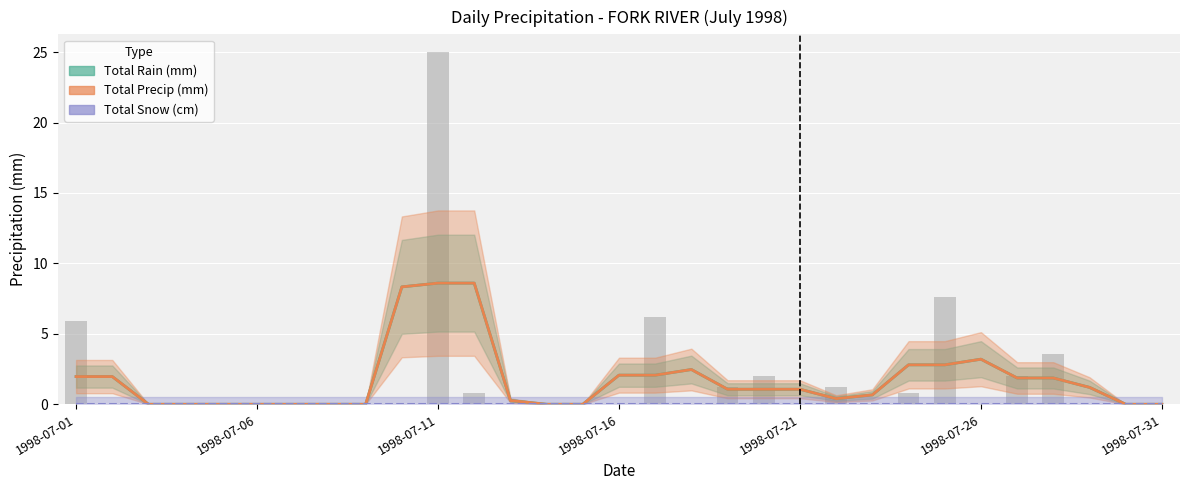

Does the chart contain stacked bars?

No